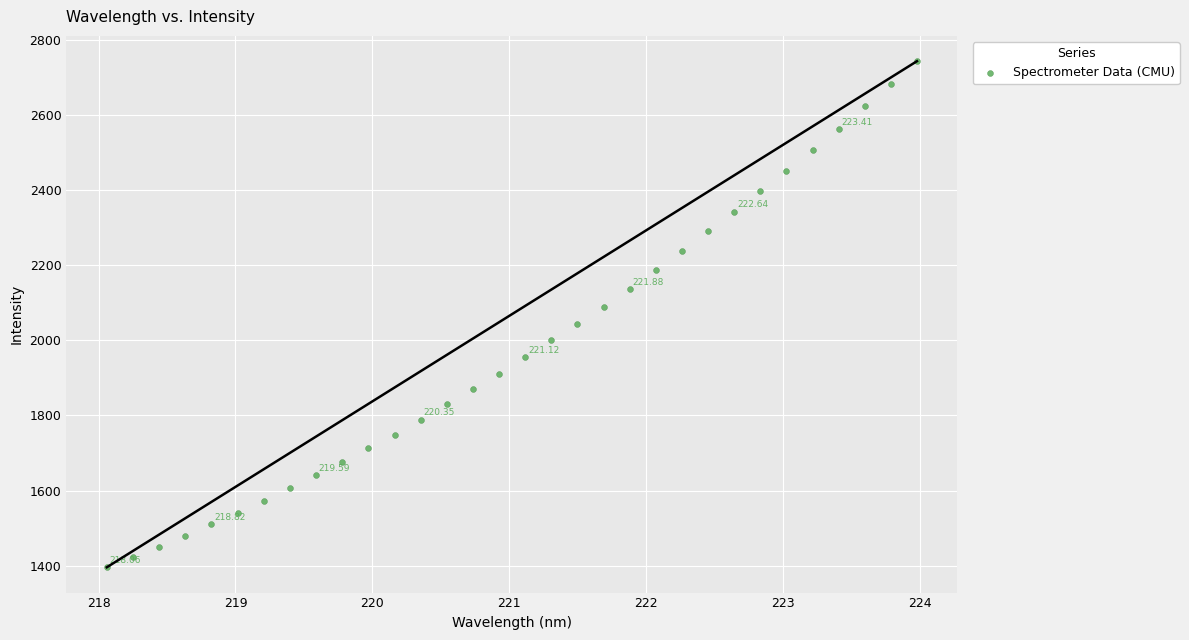

What is the range of X values (max minus min)?

5.9